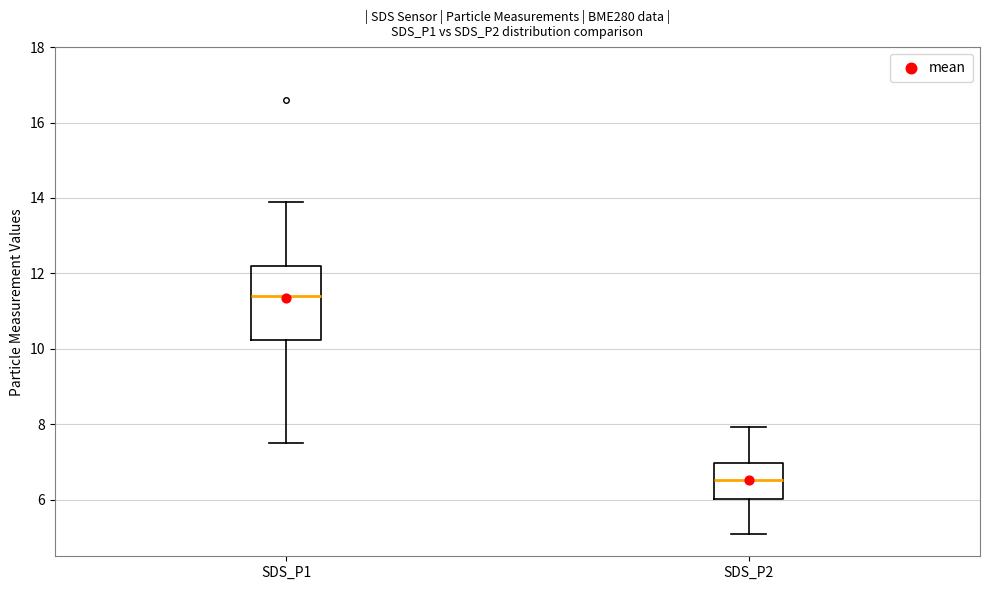

Reading left to right, transcribe this box plot: for each box, give where its median line is, the range the box spans, and where its two whiskers end, as read against the y-axis. The values are not printed on the chart, so give them approximately, as read against the axis.

SDS_P1: median 11.4, box 10.2 to 12.2, whiskers 7.6 to 14.0
SDS_P2: median 6.6, box 6.0 to 7.0, whiskers 5.2 to 8.0